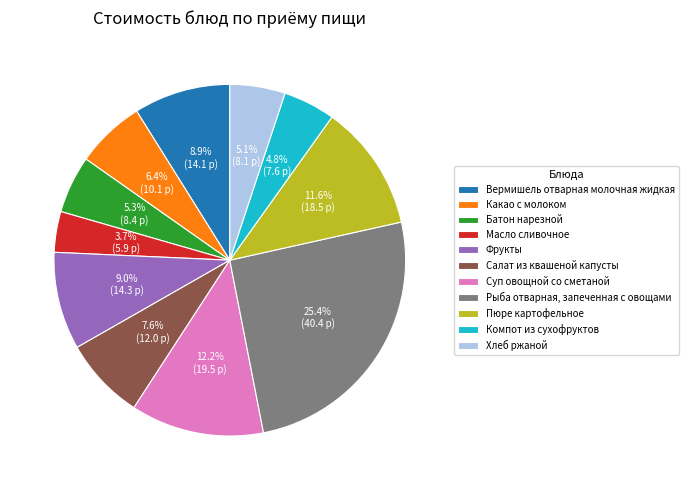

What is the smallest slice in the pie chart?

Масло сливочное